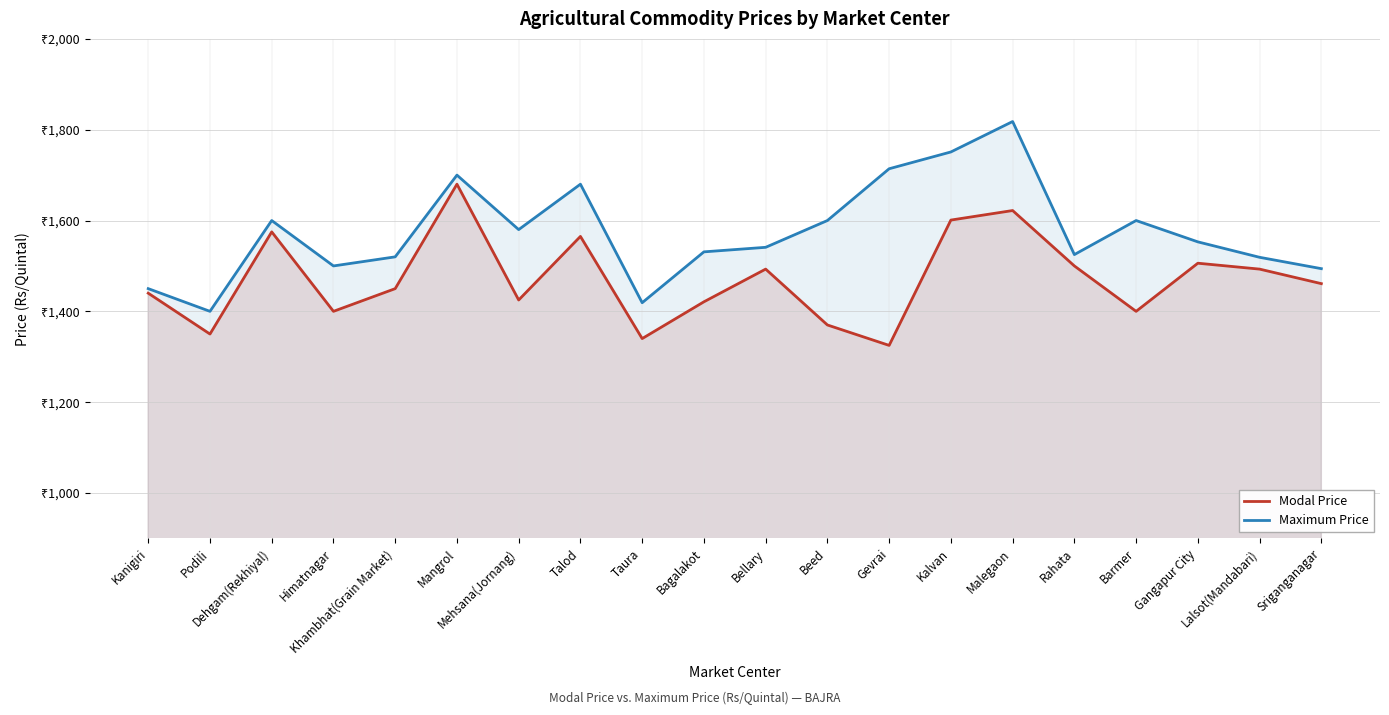

Rank the series by their maximum value, from highest to lowest.

Maximum Price, Modal Price